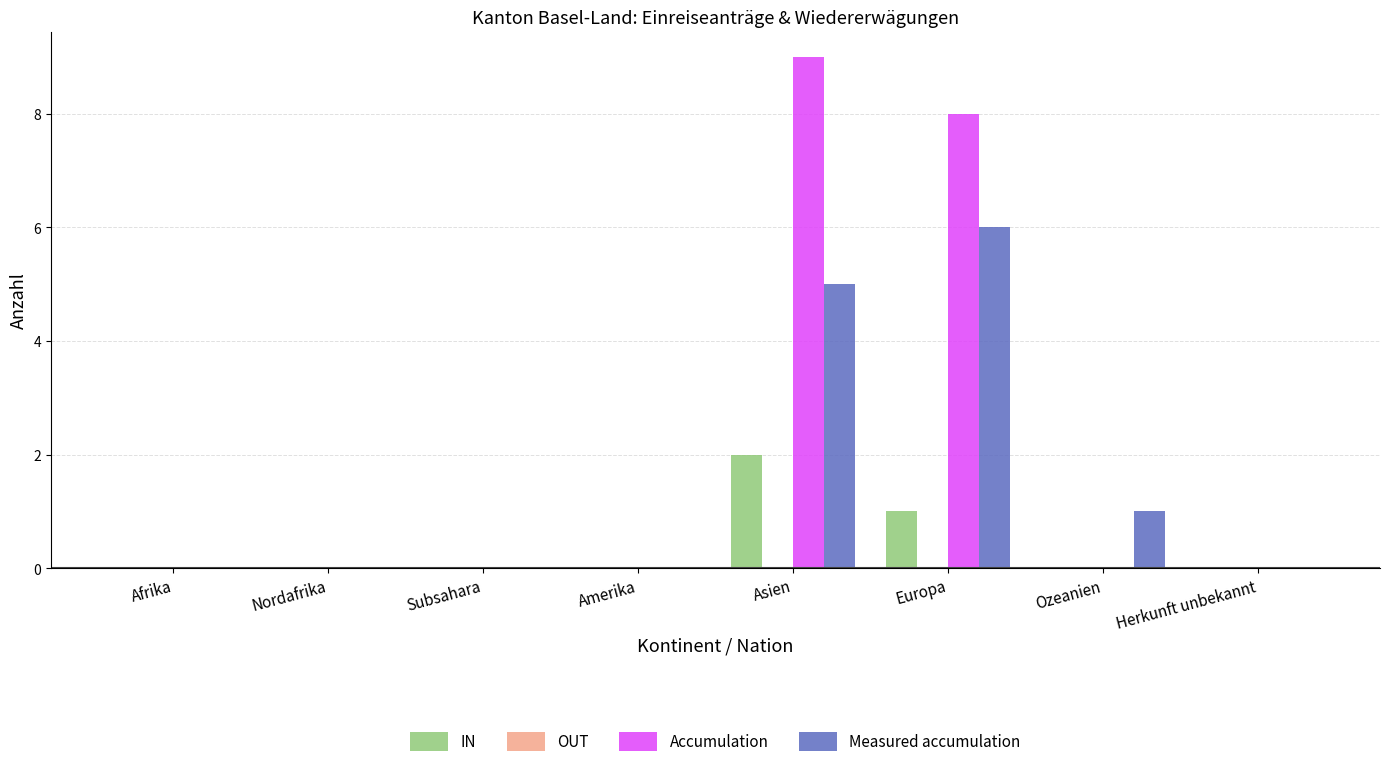

Reading left to right, extract all data points from this chart.

IN: Afrika=0	Nordafrika=0	Subsahara=0	Amerika=0	Asien=2	Europa=1	Ozeanien=0	Herkunft unbekannt=0
Accumulation: Afrika=0	Nordafrika=0	Subsahara=0	Amerika=0	Asien=9	Europa=8	Ozeanien=0	Herkunft unbekannt=0
Measured accumulation: Afrika=0	Nordafrika=0	Subsahara=0	Amerika=0	Asien=5	Europa=6	Ozeanien=1	Herkunft unbekannt=0